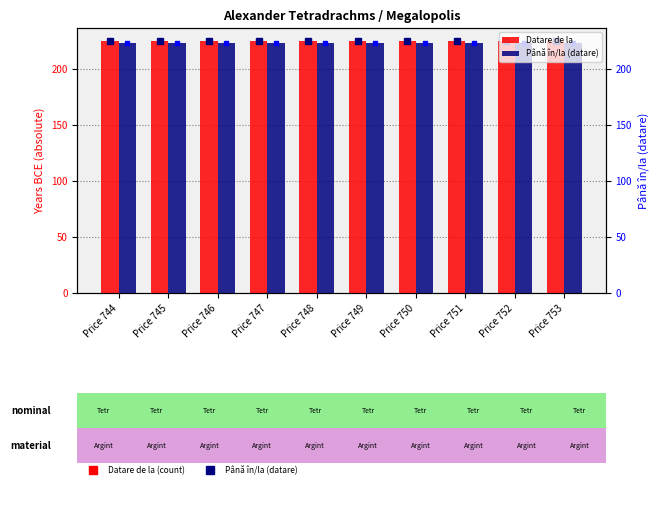

List the series in order of their peak value, highest first.

Datare de la, Până în/la (datare)